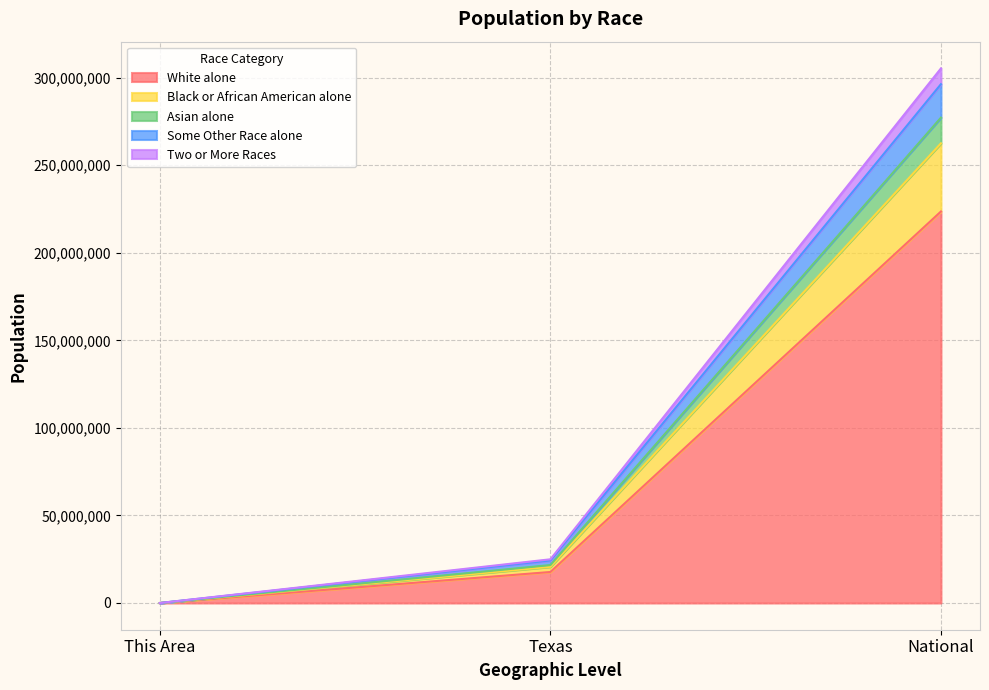

How many lines are shown in the chart?

5